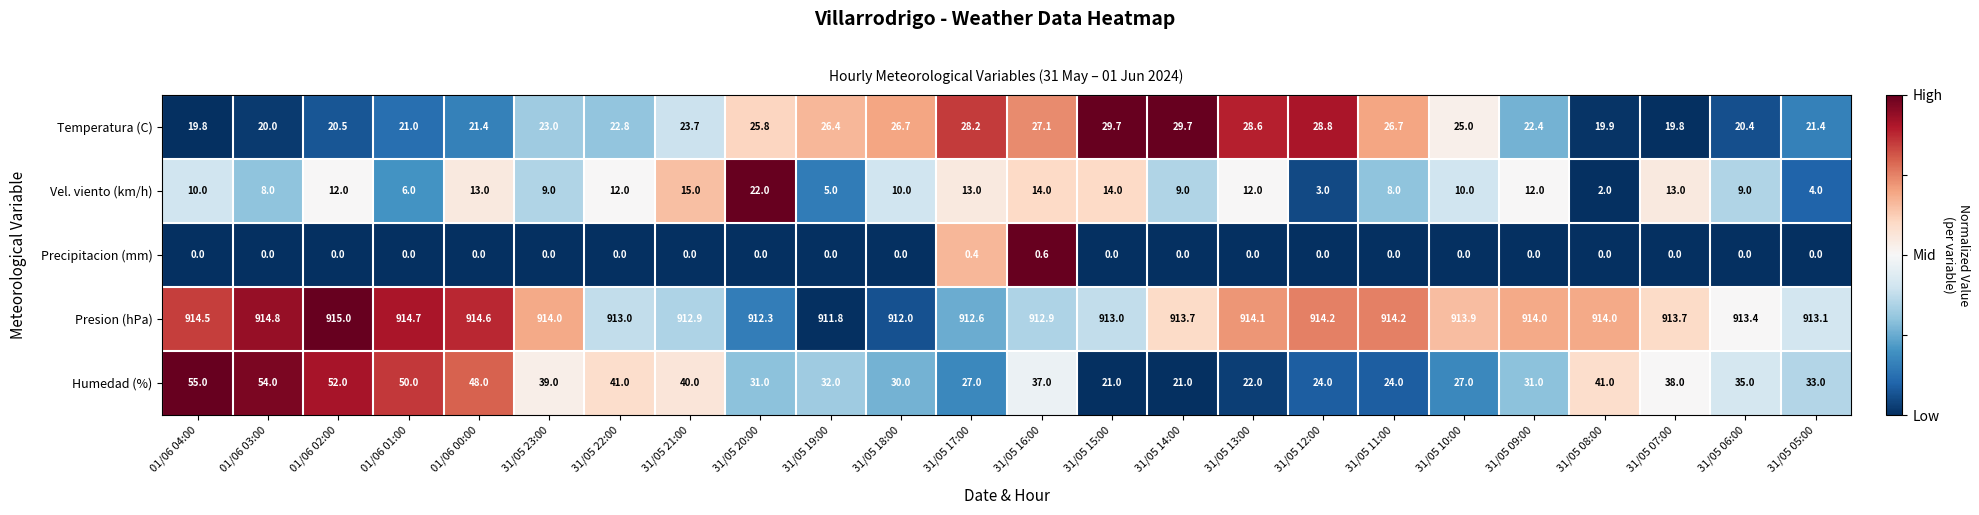

How many distinct data groups are displayed?

5